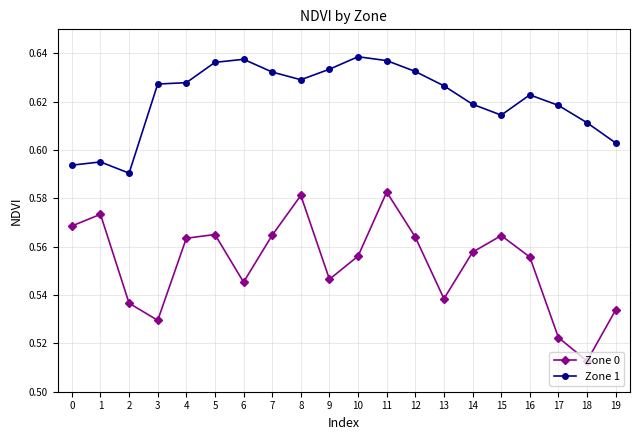

Rank the series by their maximum value, from lowest to highest.

Zone 0, Zone 1